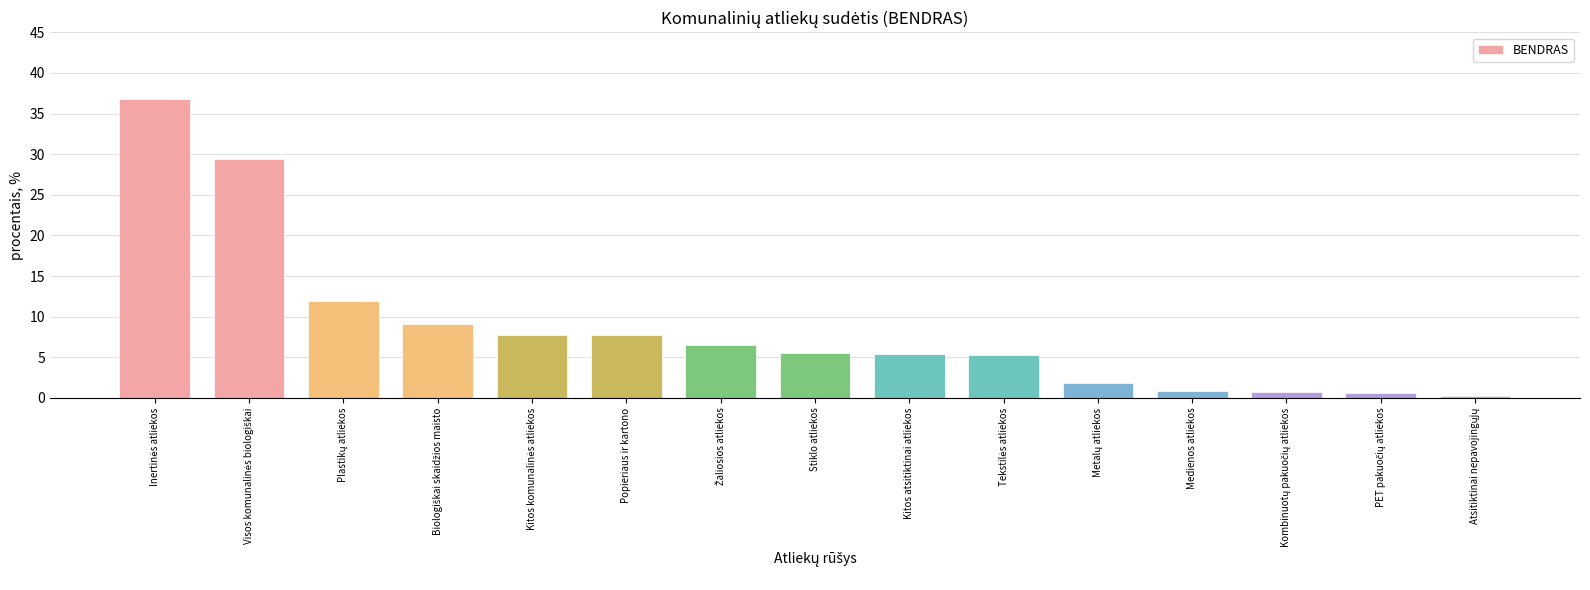

What is the greatest value displayed?

36.8